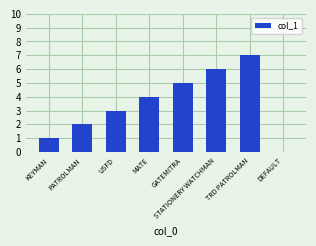

What is the approximate value at STATIONERY WATCHMAN?

6